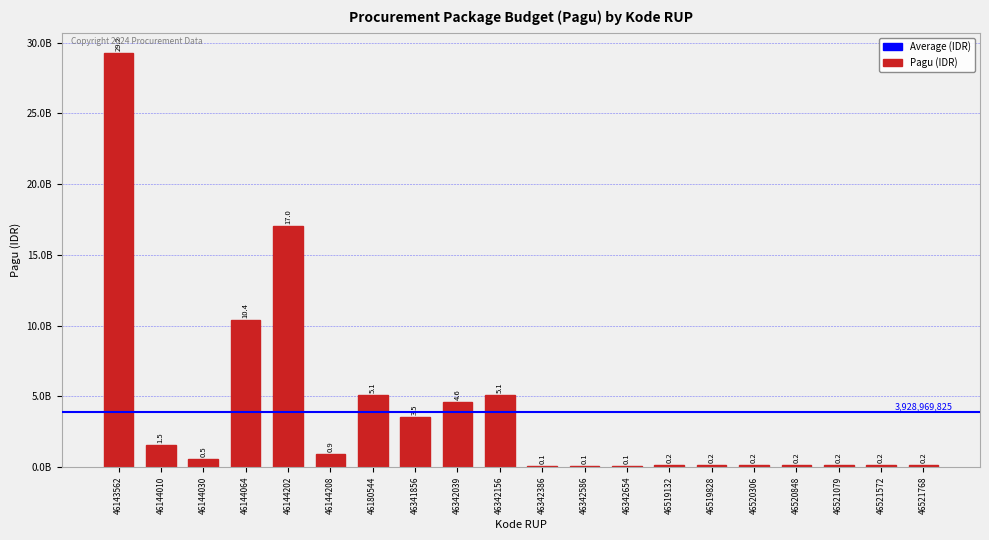

The value at 46520306 is 60913801. True or false?

False